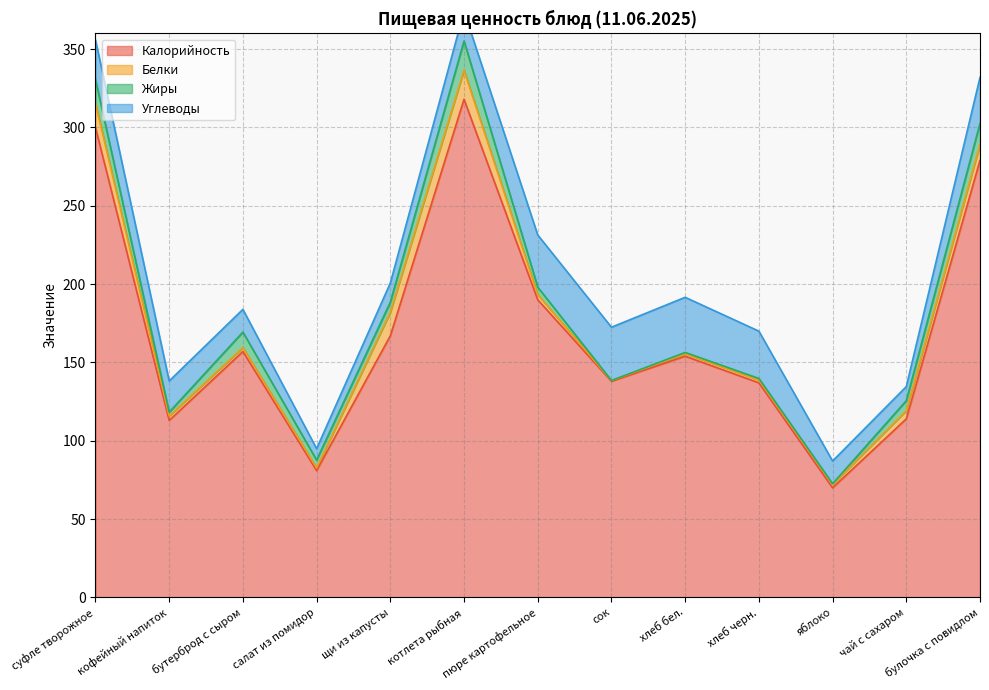

Reading right to left, transcribe all the data shown in this chart.

Калорийность: 279.0	114.0	70.0	137.0	154.0	138.0	190.0	318.0	167.0	81.0	157.0	113.0	300.0
Белки: 10.2	5.2	2.2	1.8	1.6	0.5	3.3	18.5	15.0	1.7	2.5	2.8	15.4
Жиры: 13.4	6.4	0.4	1.0	0.8	0.0	4.8	18.7	6.5	5.0	9.9	2.5	15.2
Углеводы: 29.4	9.0	14.5	30.2	35.2	34.0	33.3	19.0	12.2	7.3	14.5	19.9	25.3